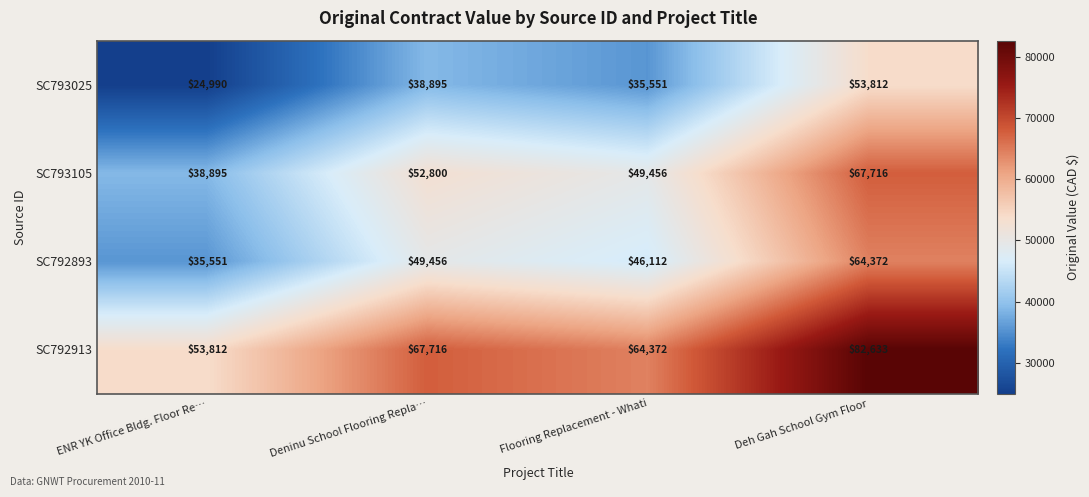

What is the difference between the maximum and minimum values in the SC793105 series?

28821